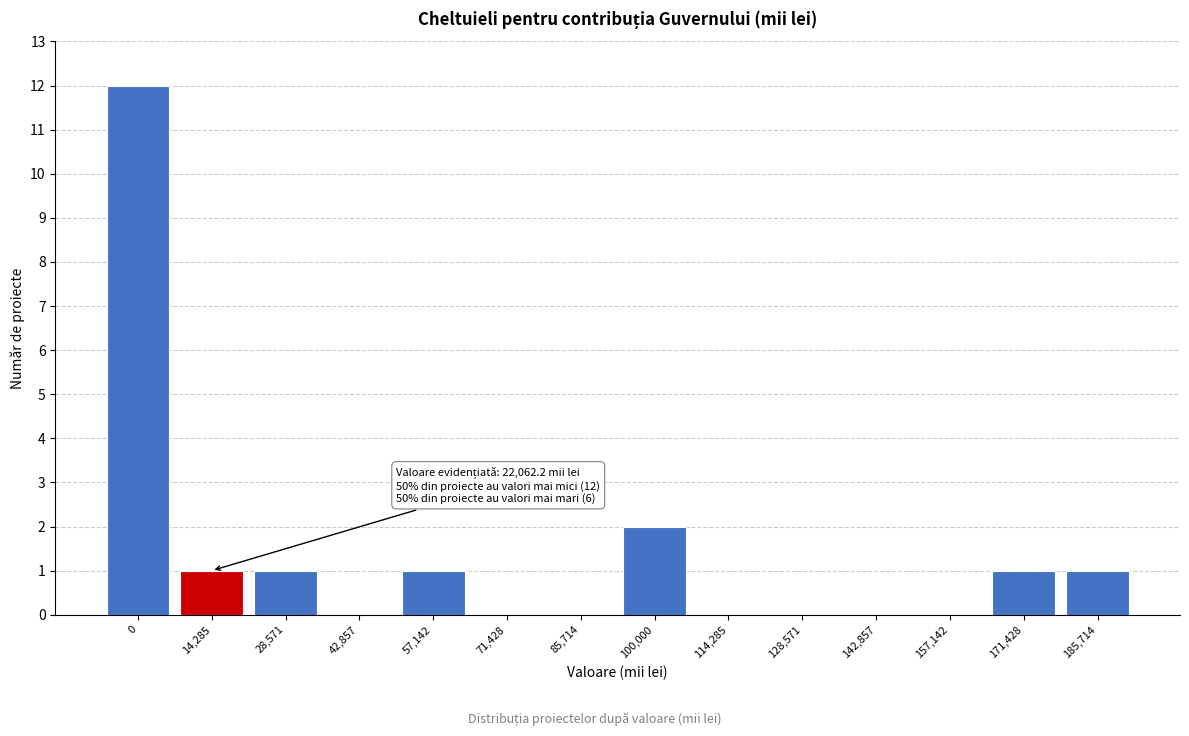

Reading right to left, extract all data points from this chart.

185,714=1	171,428=1	157,142=0	142,857=0	128,571=0	114,285=0	100,000=2	85,714=0	71,428=0	57,142=1	42,857=0	28,571=1	14,285=1	0=12